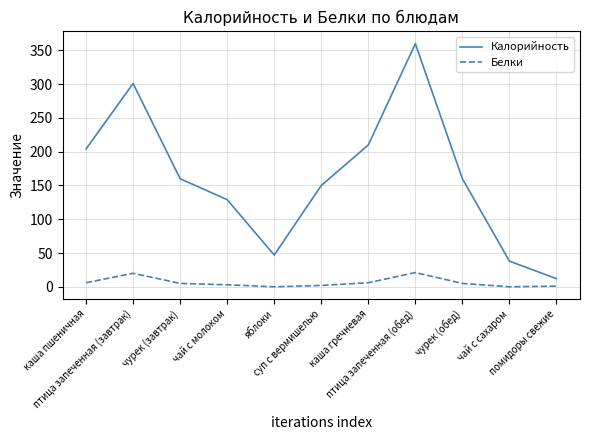

True or false: Белки and Калорийность cross at least once.

False